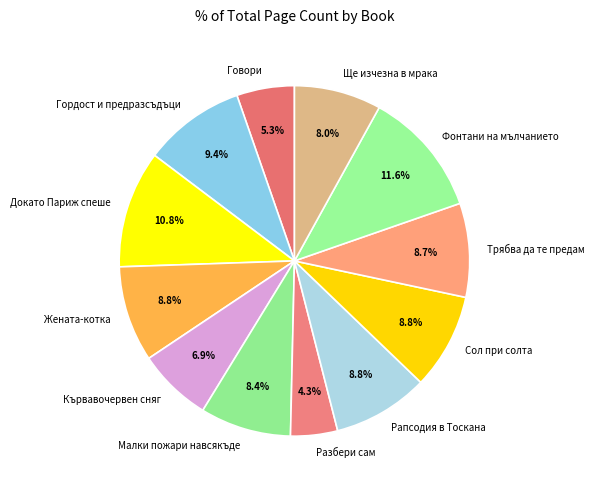

How many segments does this pie chart have?

12